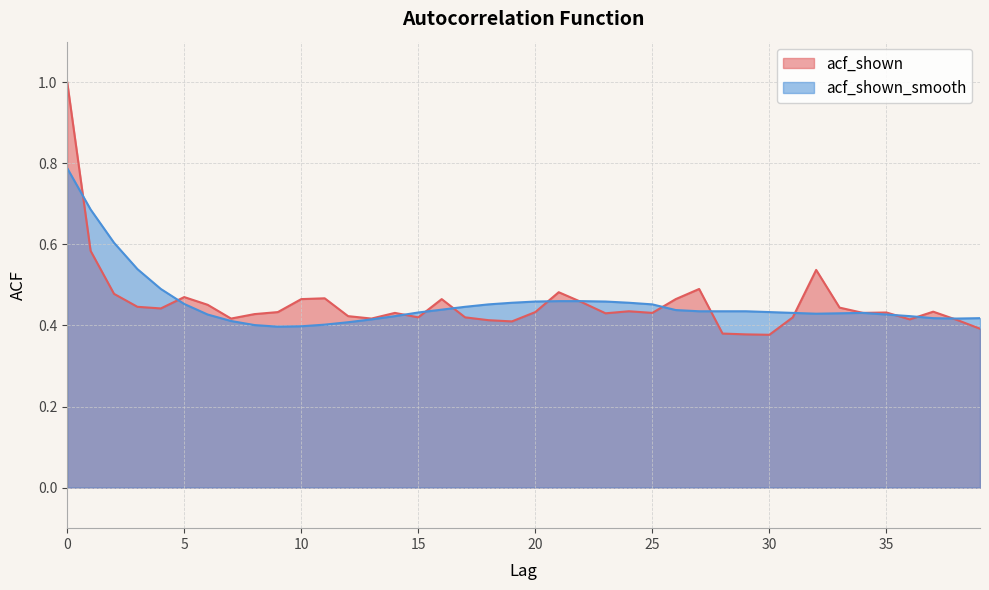

At which category does acf_shown reach its first local peak?

5